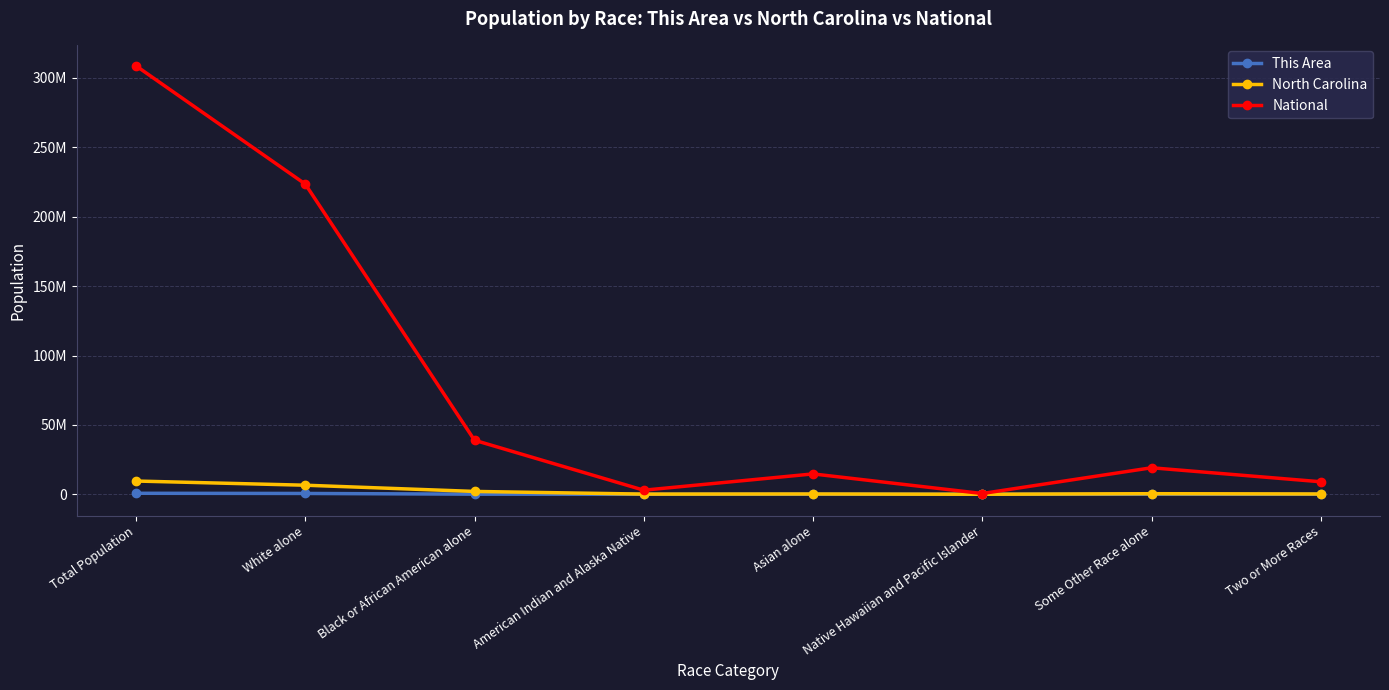

Which series has the largest total across all categories?

National